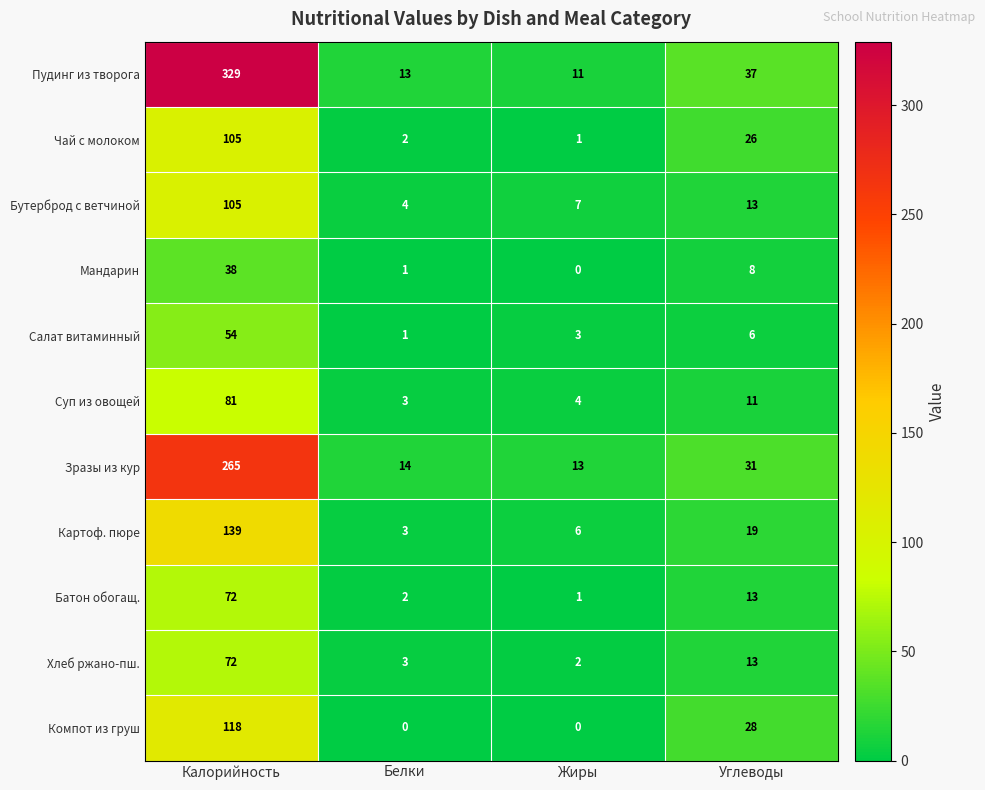

The value of Зразы из кур at Углеводы is 16. True or false?

False